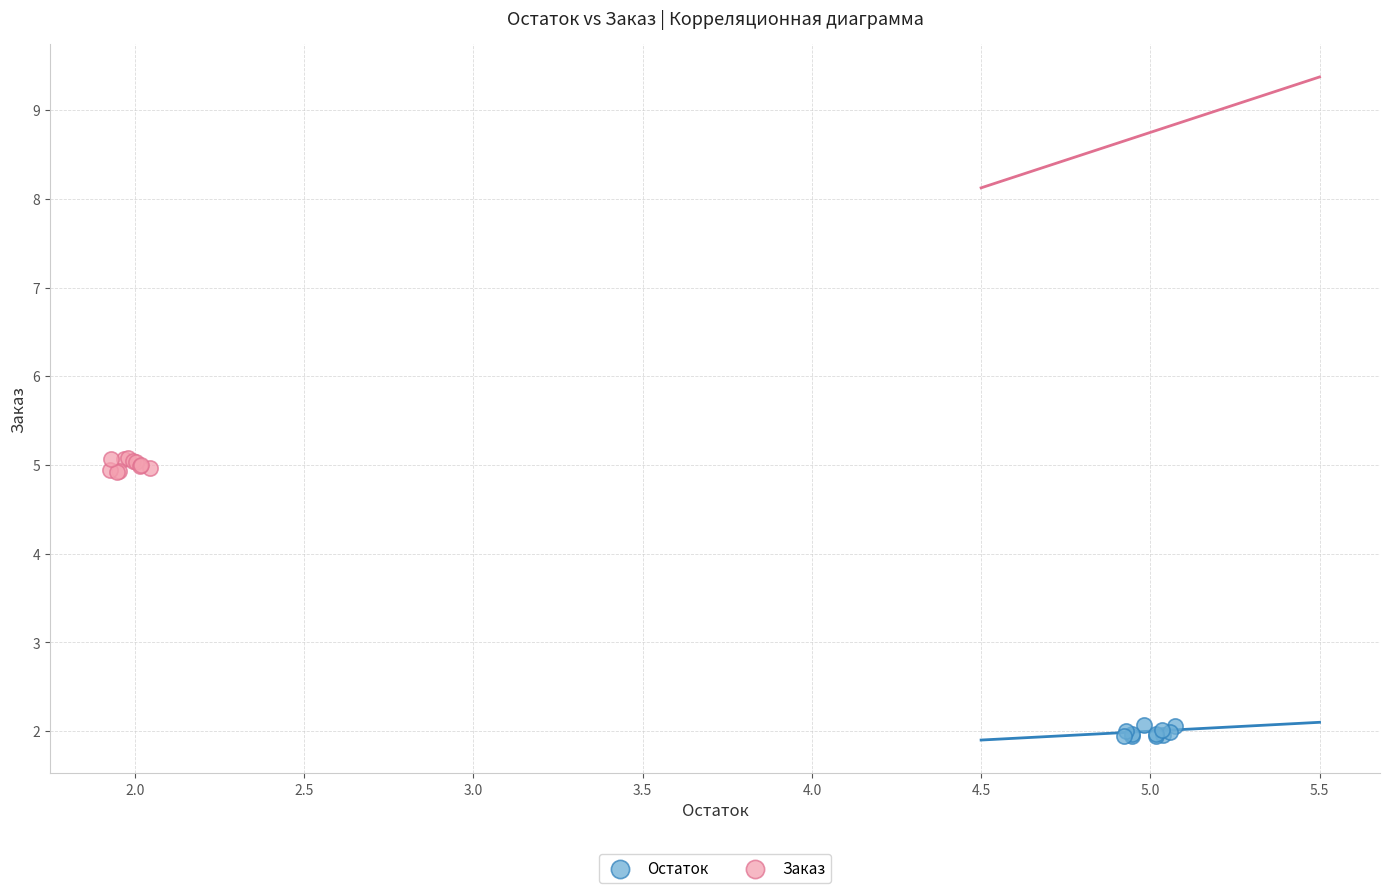

Which series contains the lowest Y value?

Остаток